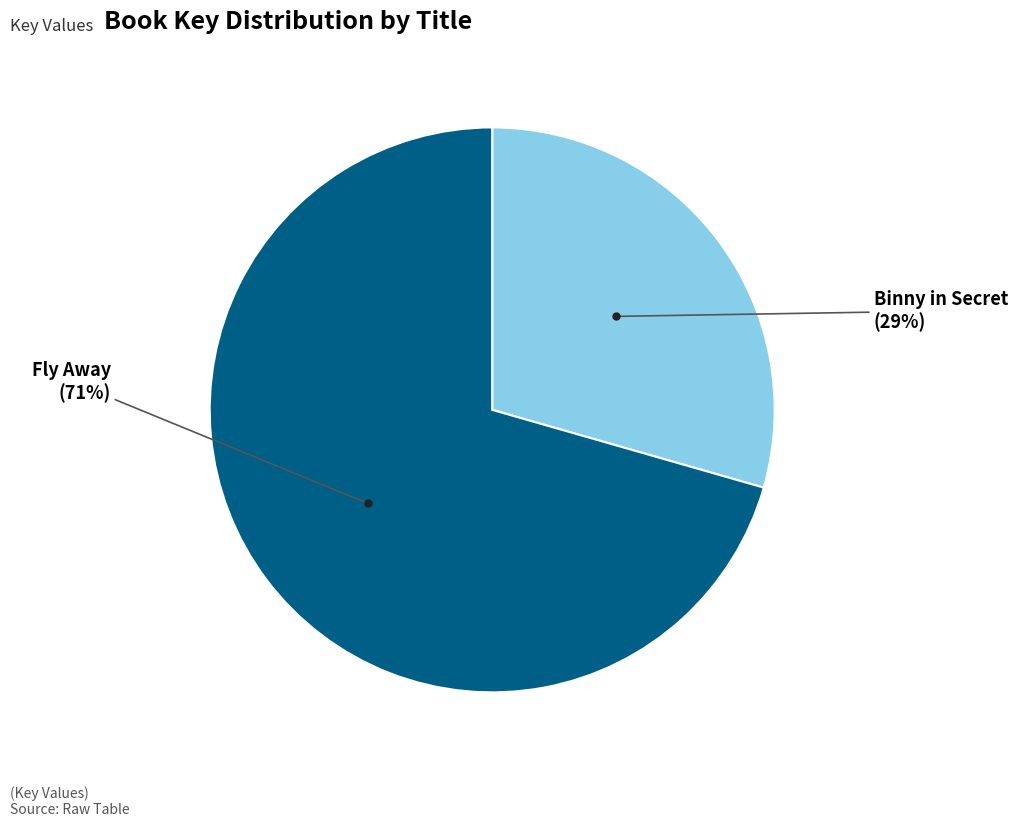

To the nearest percent, what is the average slice percentage?

50%